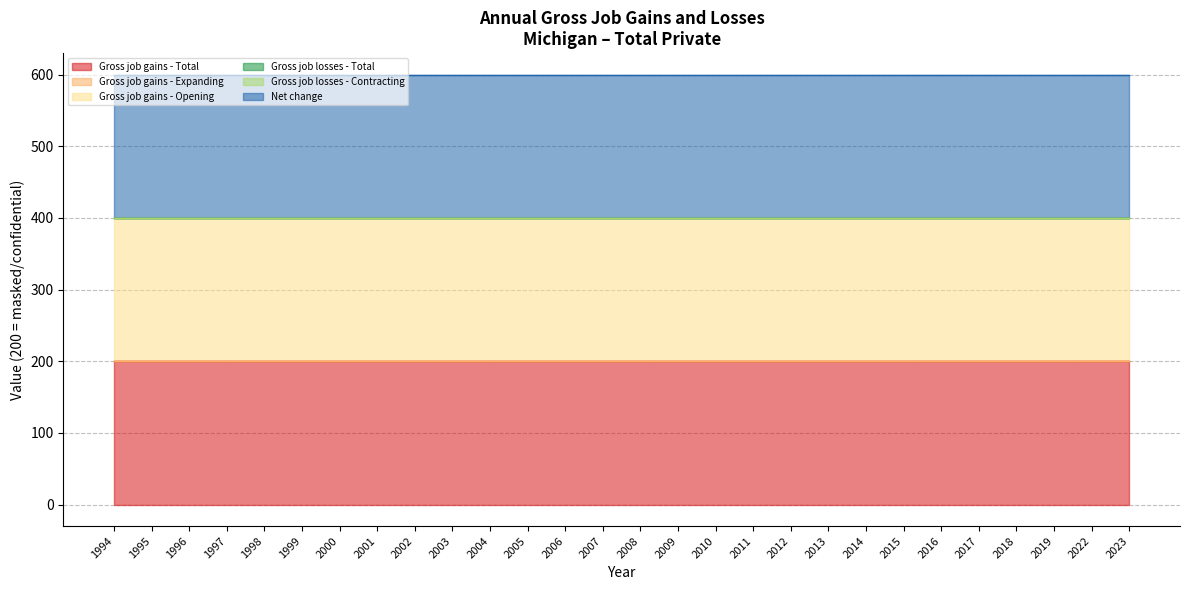

How many lines are shown in the chart?

6